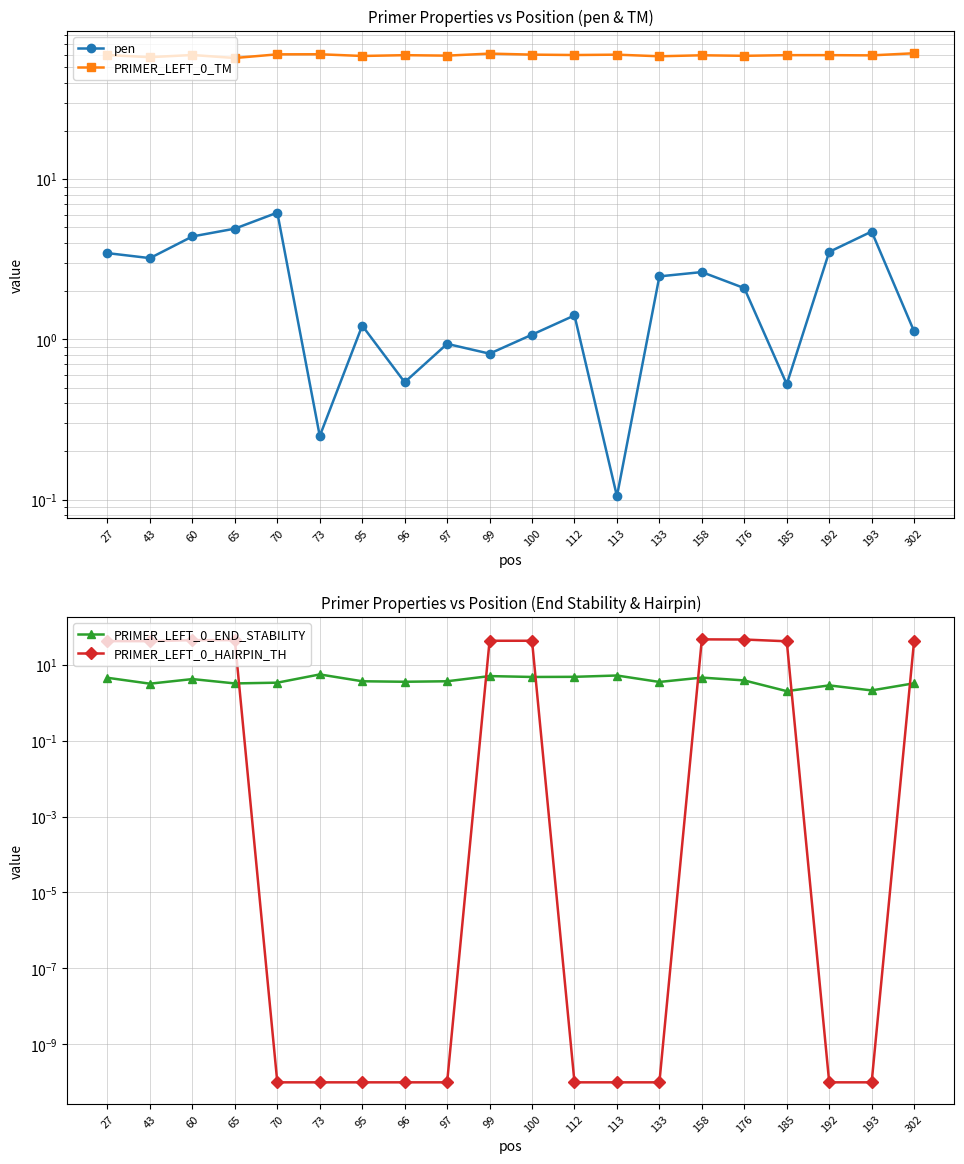

Where is the first local maximum for PRIMER_LEFT_0_TM?

60